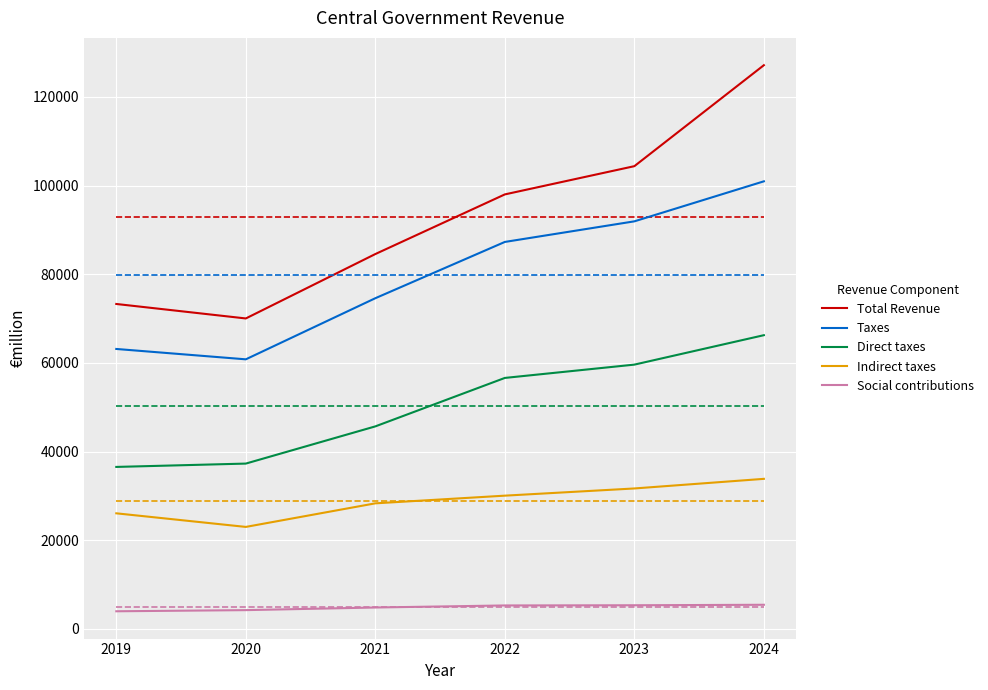

Reading left to right, what are all the values shown in this chart?

Total Revenue: 2019=73294	2020=70029	2021=84554	2022=98008	2023=104376	2024=127152
Taxes: 2019=63147	2020=60809	2021=74593	2022=87287	2023=91932	2024=100959
Direct taxes: 2019=36541	2020=37294	2021=45684	2022=56613	2023=59615	2024=66254
Indirect taxes: 2019=26076	2020=23010	2021=28327	2022=30060	2023=31683	2024=33851
Social contributions: 2019=3981	2020=4240	2021=4832	2022=5295	2023=5339	2024=5446